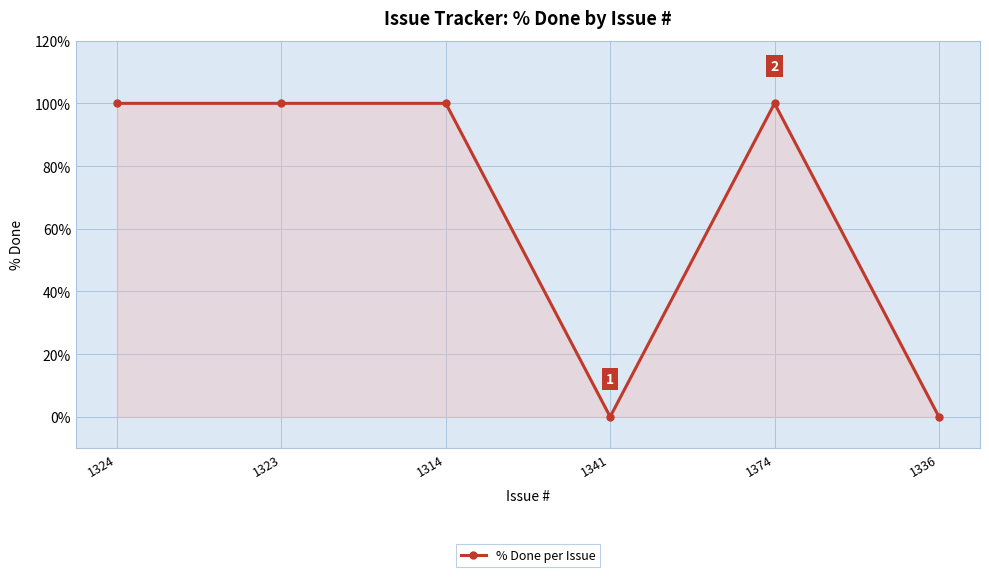

Which has a higher value, 1341 or 1374?

1374